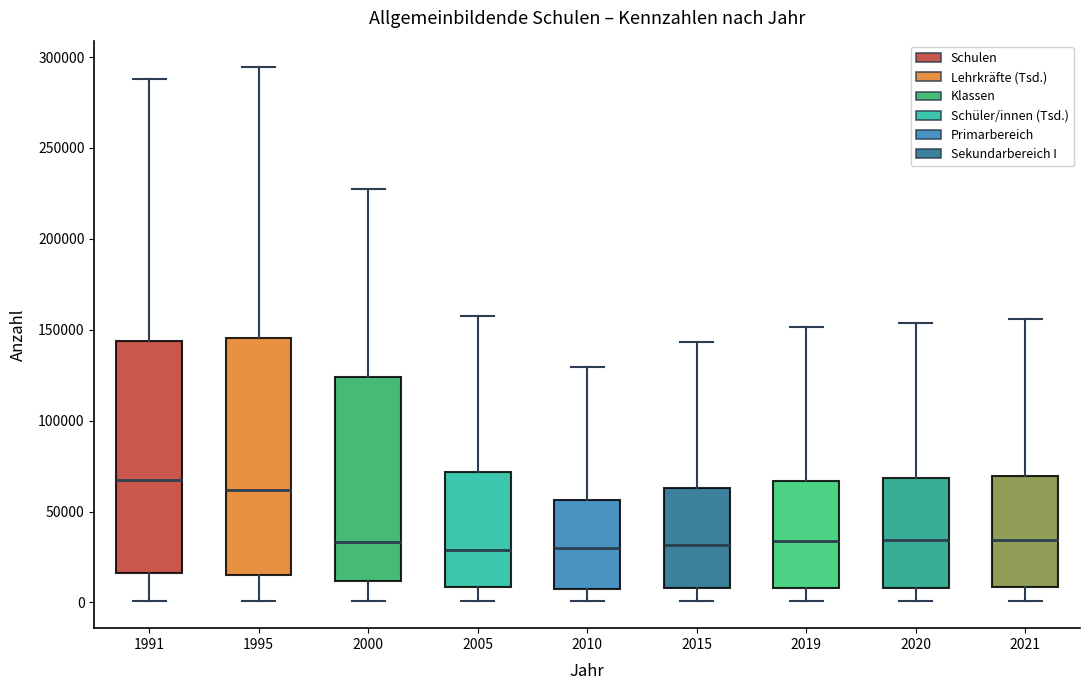

Reading left to right, transcribe this box plot: for each box, give where its median line is, the range the box spans, and where its two whiskers end, as read against the y-axis. The values are not printed on the chart, so give them approximately, as read against the axis.

1991: median 65000, box 15000 to 145000, whiskers 0 to 290000
1995: median 60000, box 15000 to 145000, whiskers 0 to 295000
2000: median 35000, box 10000 to 125000, whiskers 0 to 225000
2005: median 30000, box 10000 to 70000, whiskers 0 to 155000
2010: median 30000, box 5000 to 55000, whiskers 0 to 130000
2015: median 30000, box 10000 to 65000, whiskers 0 to 145000
2019: median 35000, box 10000 to 65000, whiskers 0 to 150000
2020: median 35000, box 10000 to 70000, whiskers 0 to 155000
2021: median 35000, box 10000 to 70000, whiskers 0 to 155000